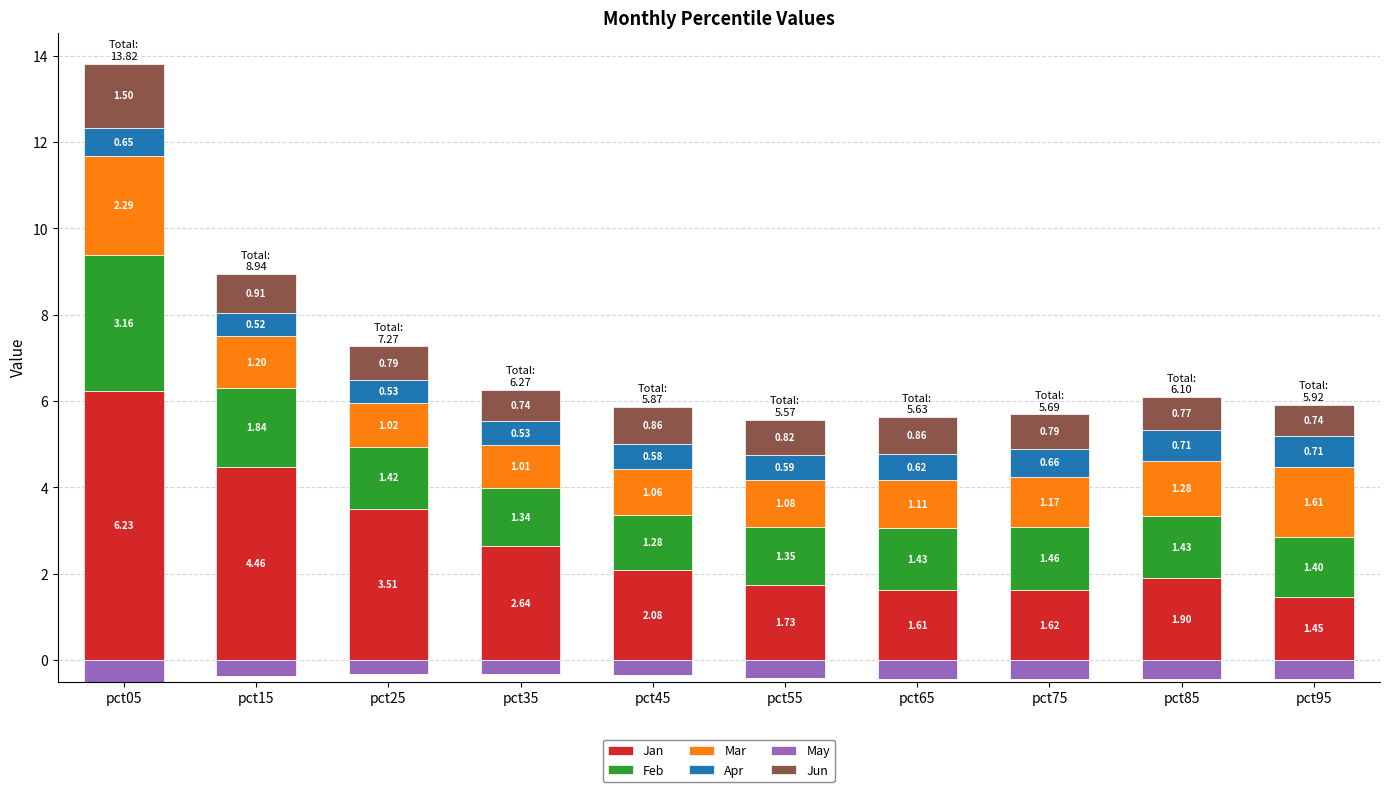

Which series changed the most between pct05 and pct35?

Jan